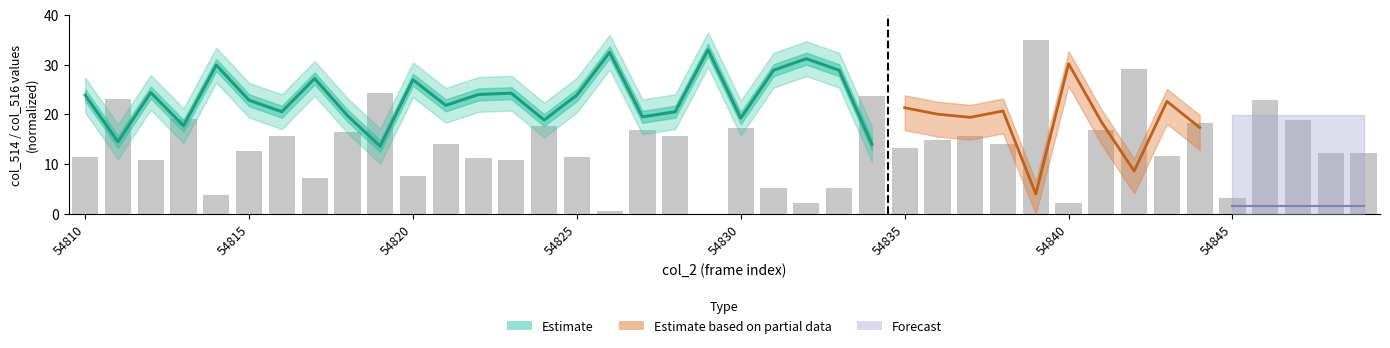

What is the ratio of the value at 25 to the value at 14?

0.8